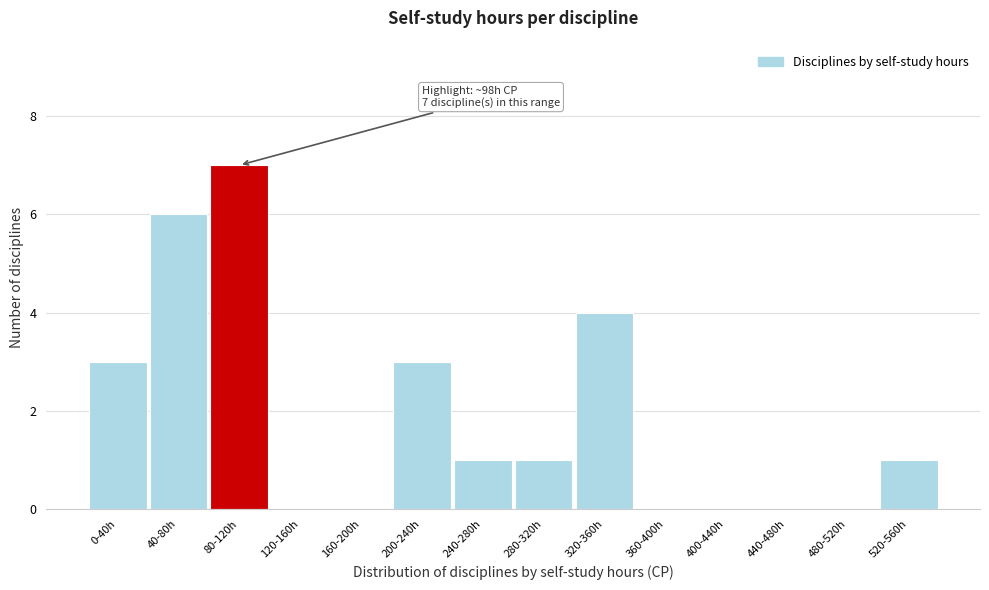

Reading left to right, what are all the values shown in this chart?

0-40h=3	40-80h=6	80-120h=7	120-160h=0	160-200h=0	200-240h=3	240-280h=1	280-320h=1	320-360h=4	360-400h=0	400-440h=0	440-480h=0	480-520h=0	520-560h=1